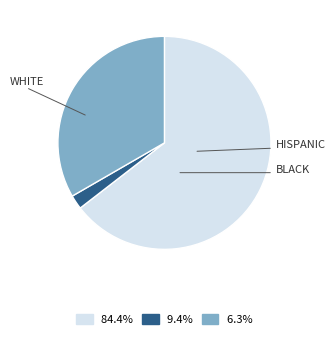

Is there any slice that represents more than half of the pie?

Yes